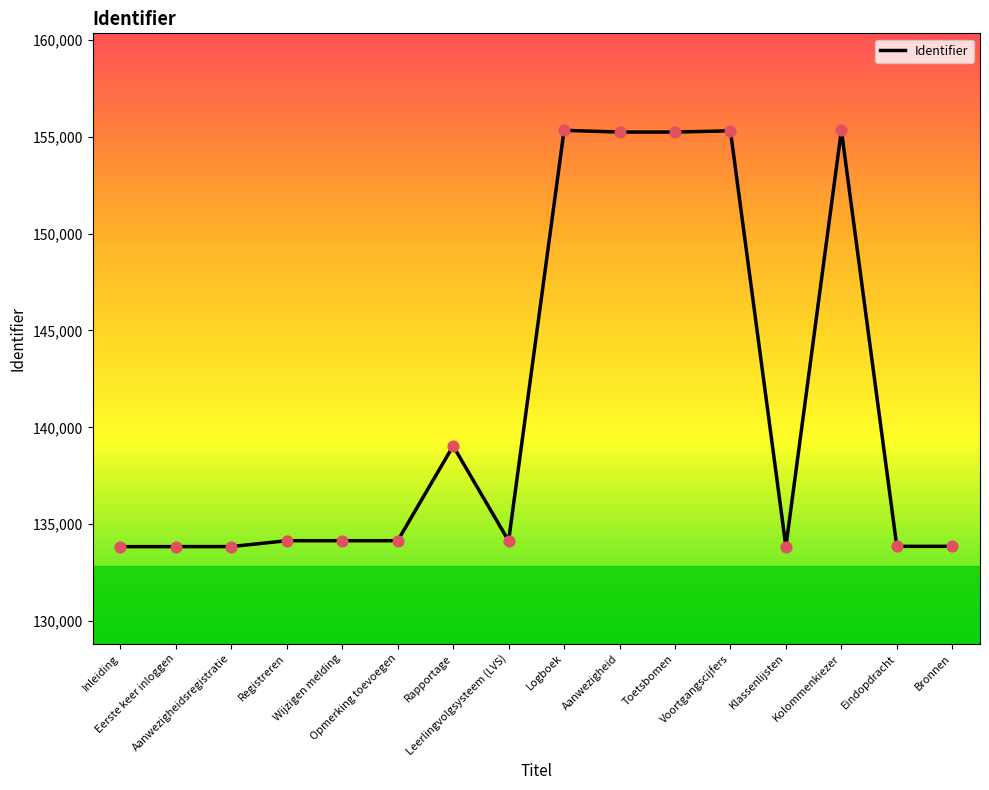

What is the change in value from Logboek to Toetsbomen?

-88